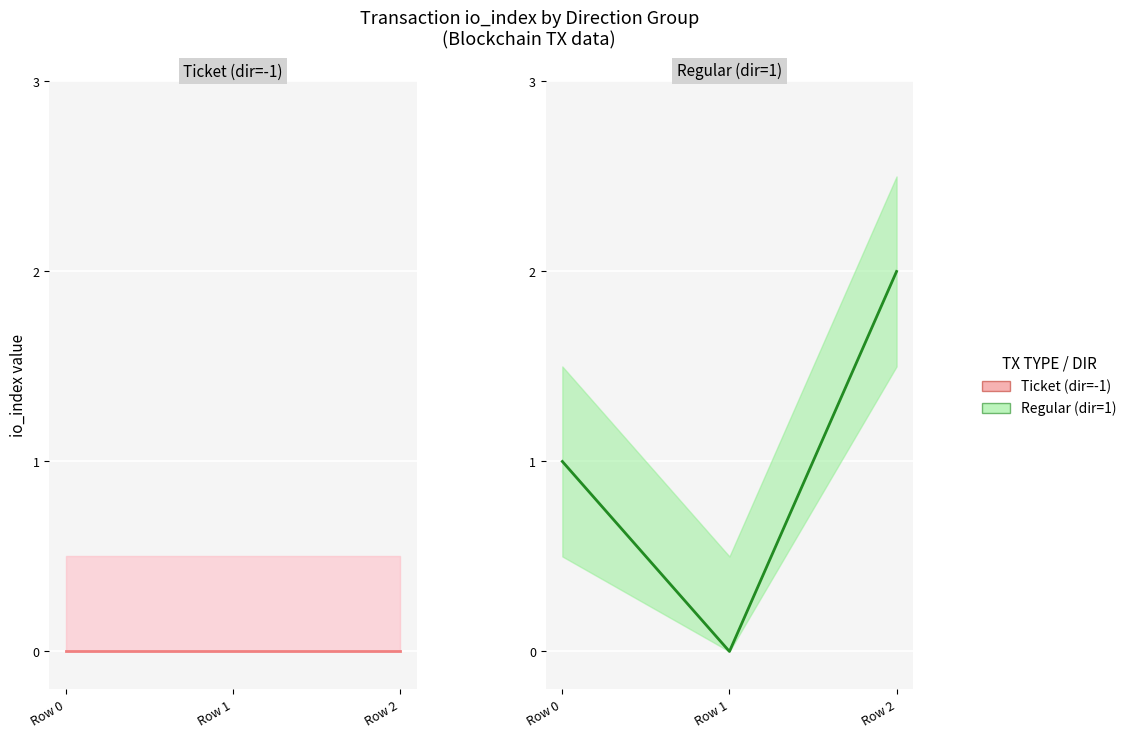

How many lines are shown in the chart?

2